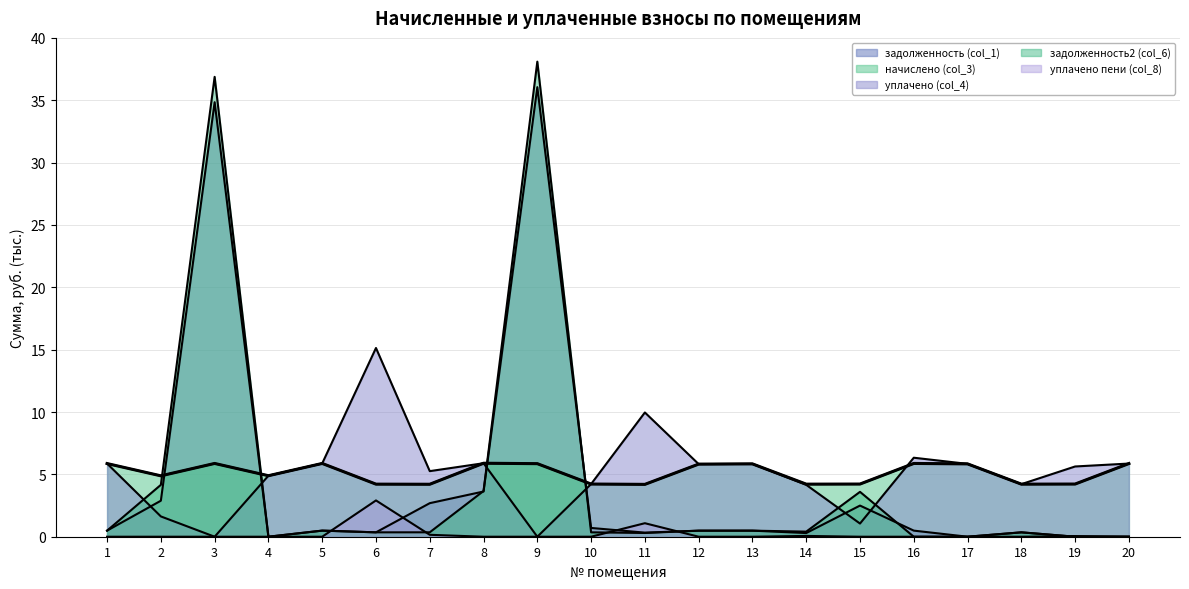

Rank the series at 10 from highest to lowest value.

начислено (col_3), уплачено (col_4), задолженность (col_1), задолженность2 (col_6), уплачено пени (col_8)